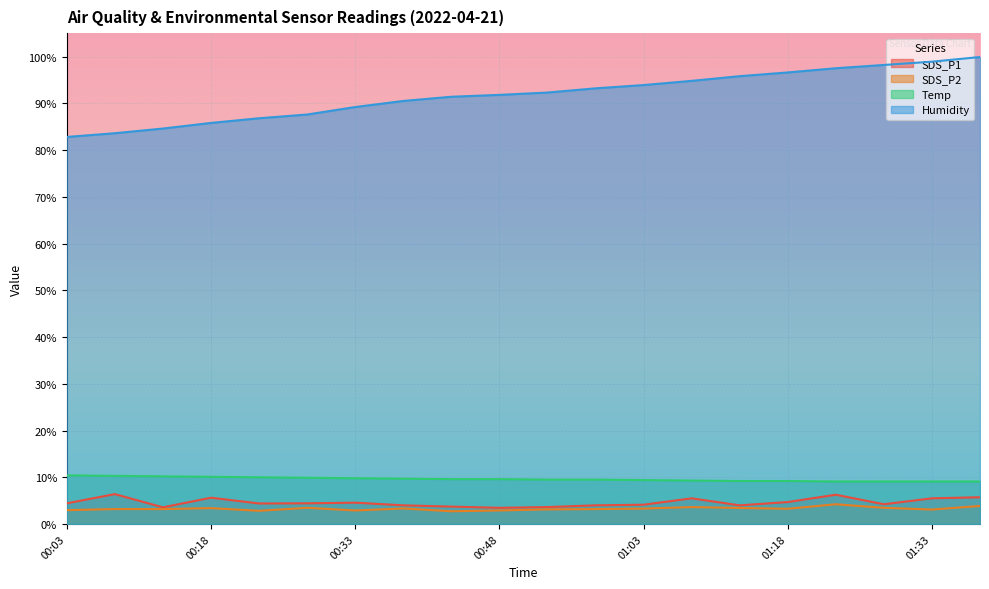

What is the spread (max minus min) of values at 01:18?

93.3